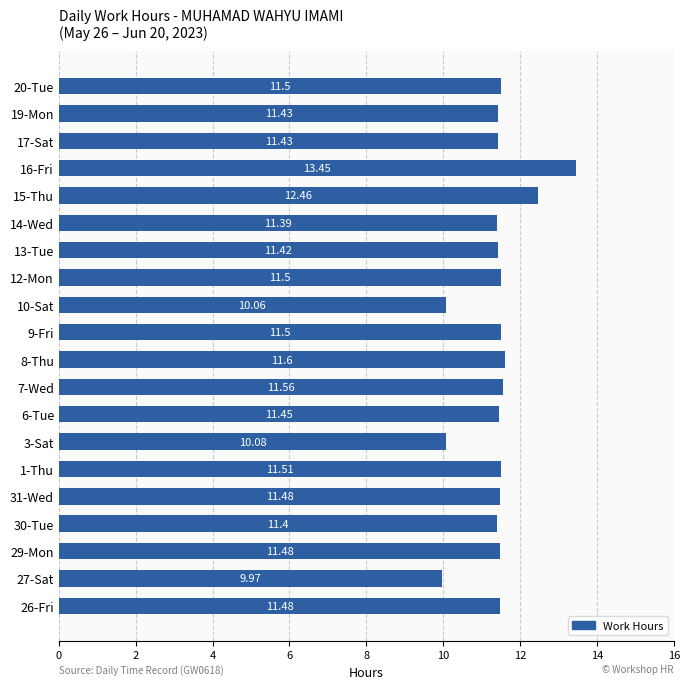

What is the minimum value shown in the chart?

10.0